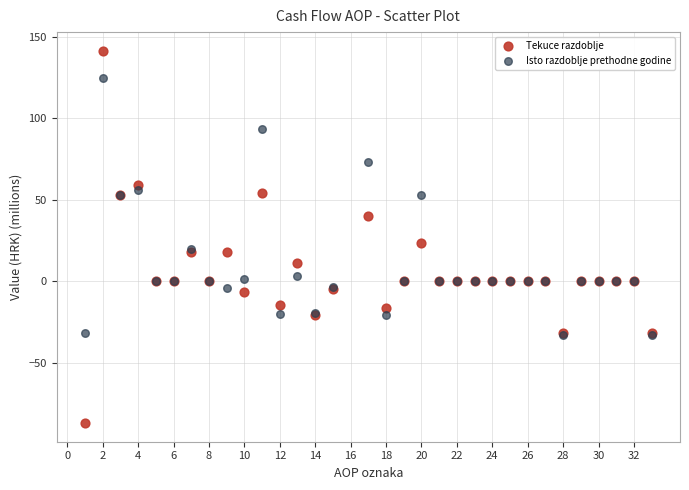

In the Tekuce razdoblje series, what Y value is closest to 27?

23.5